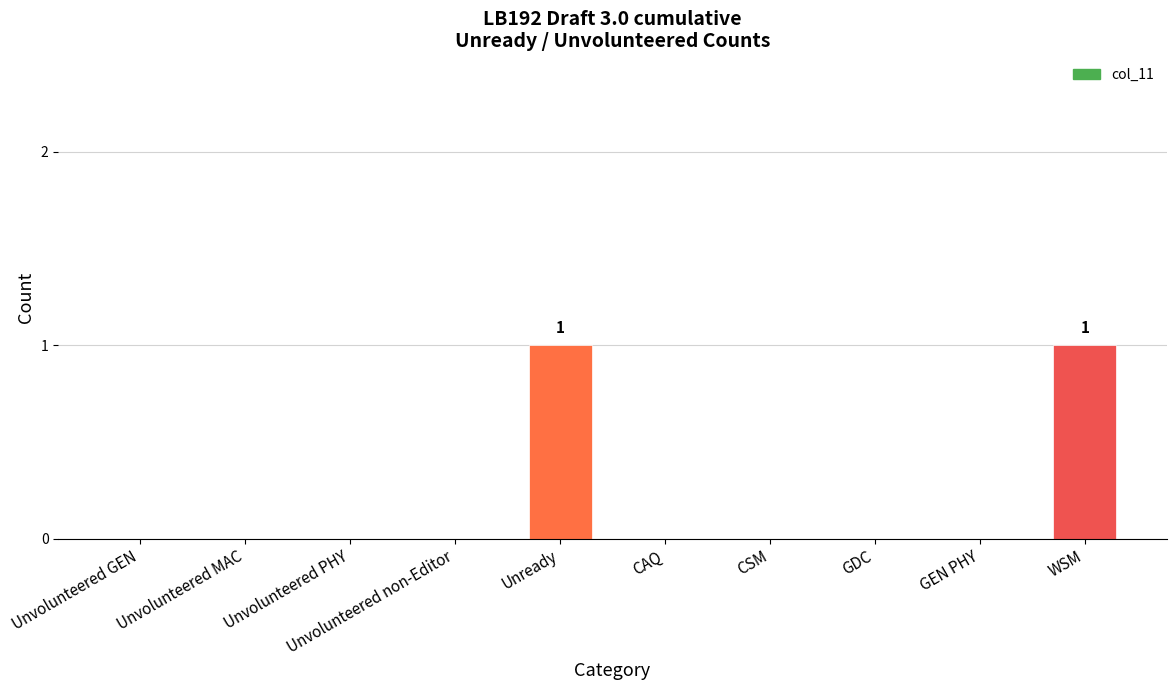

How many series are shown in this chart?

1